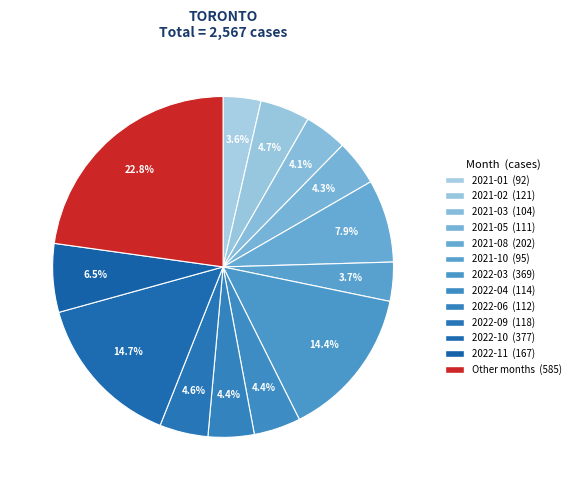

How many segments does this pie chart have?

13